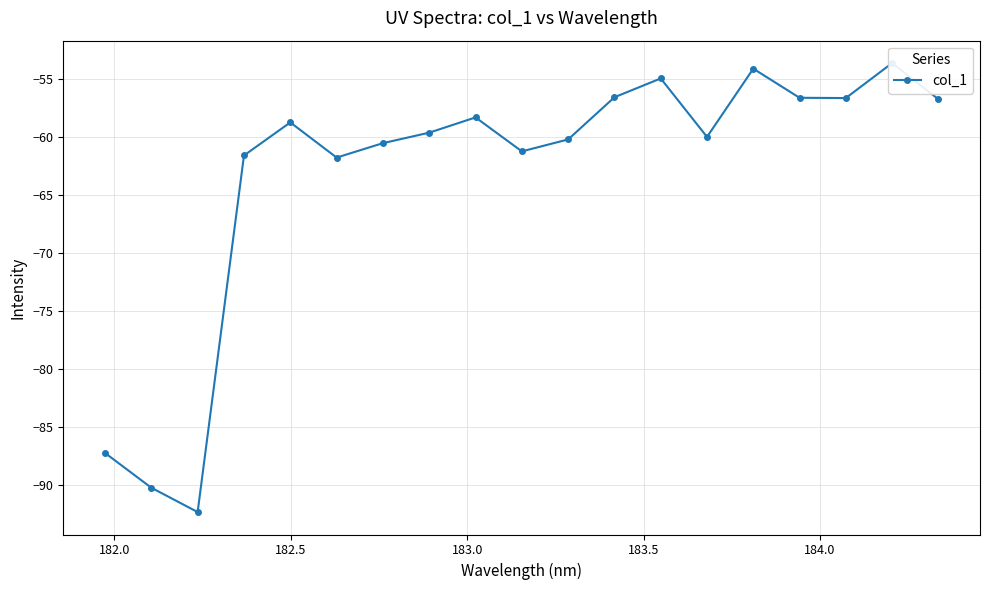

What is the average value?

-63.2